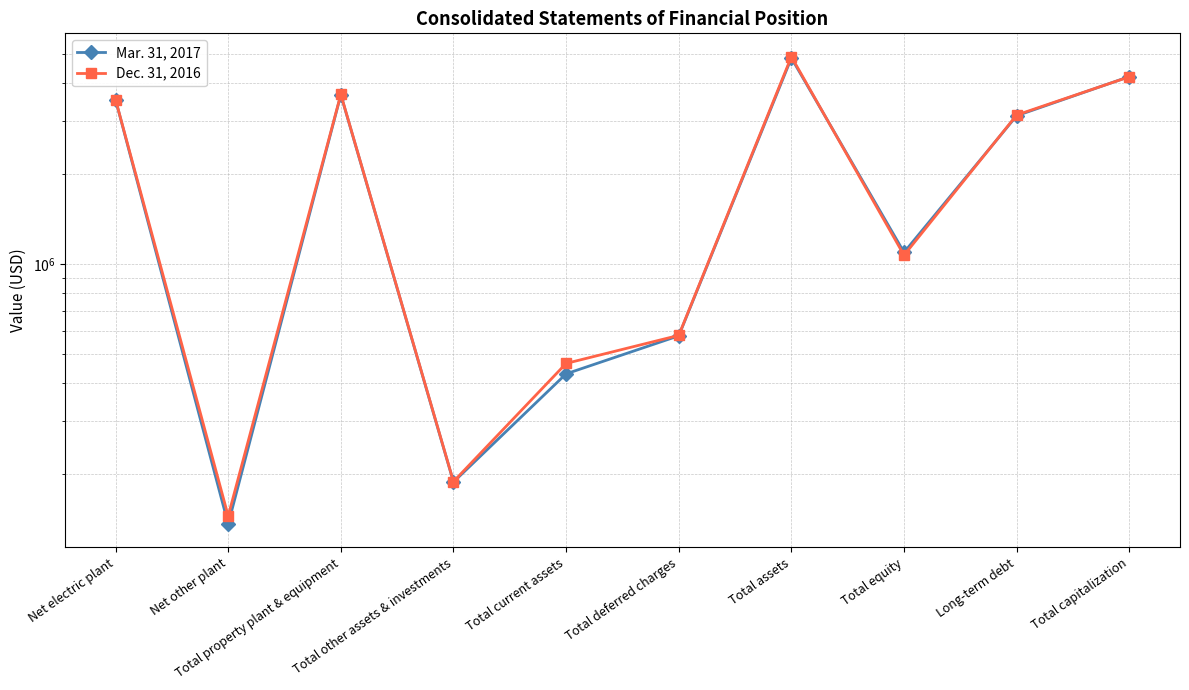

What is the smallest value displayed?

135894